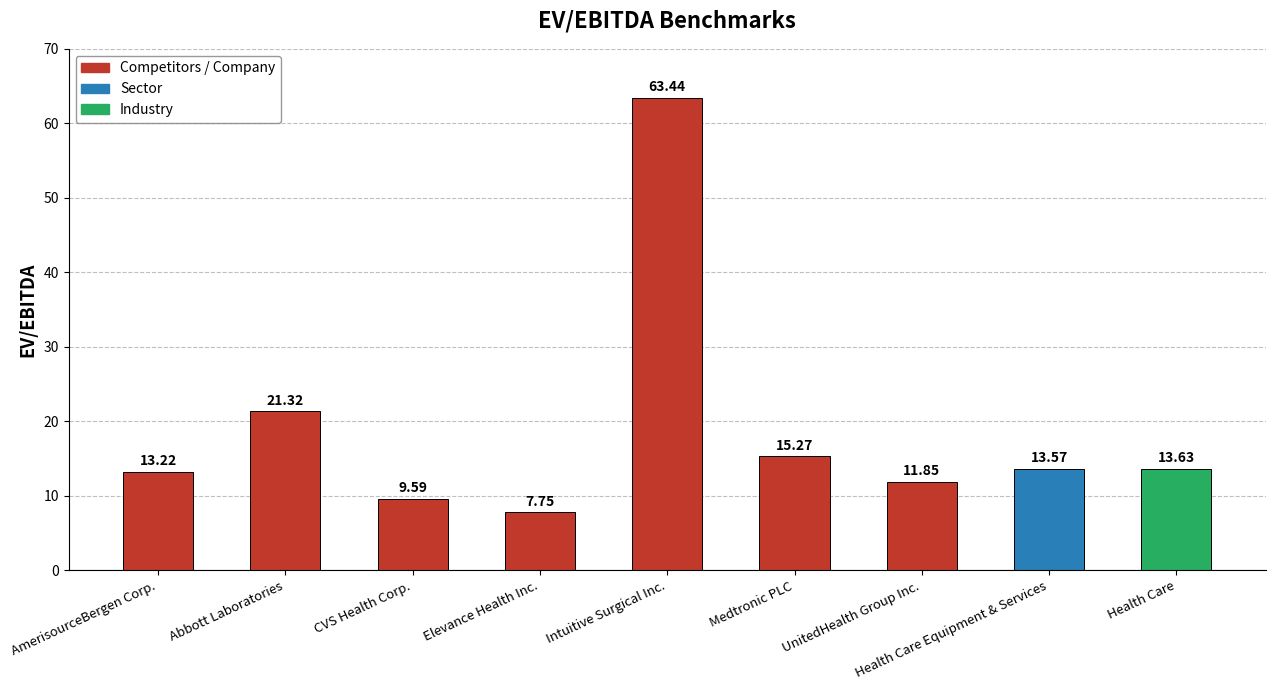

How many bars are there in total?

9